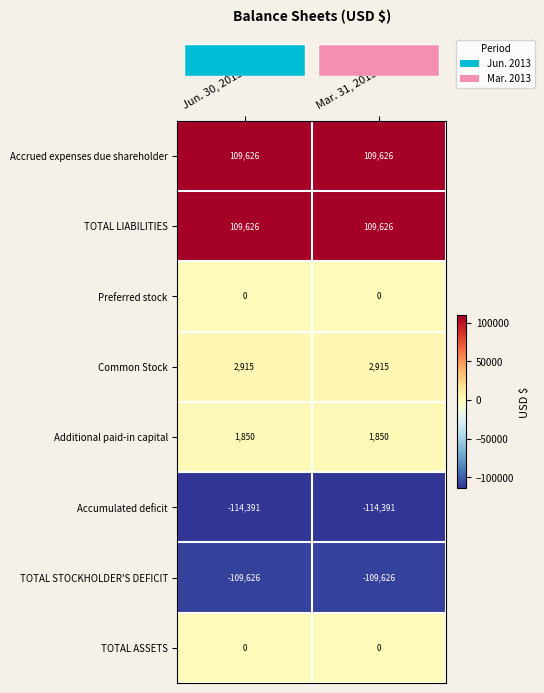

The Additional paid-in capital series shows 593 at Mar. 31, 2013. True or false?

False